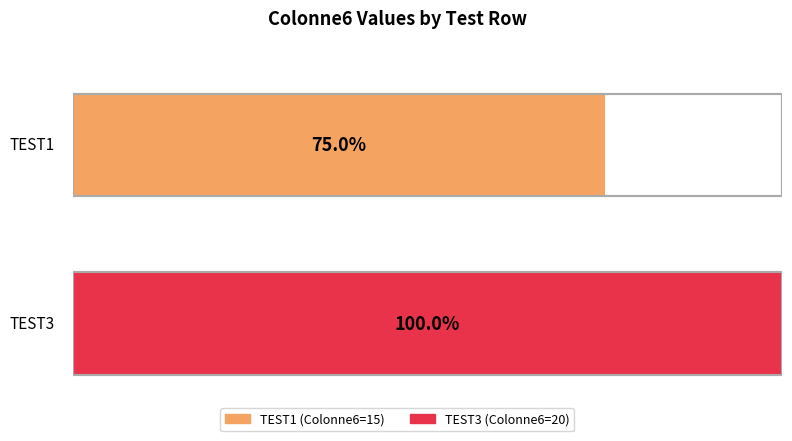

What value does the data have at TEST1?

15